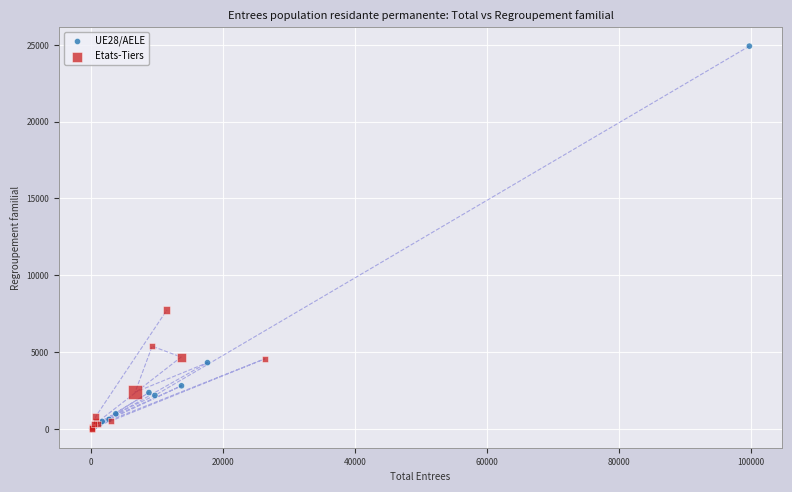

Which series has the widest spread of Y values?

UE28/AELE